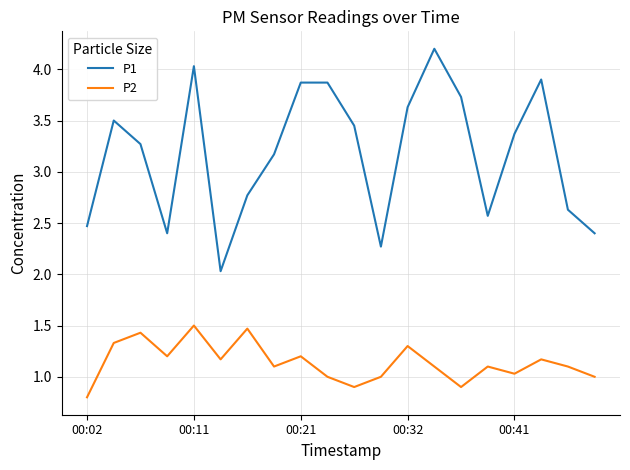

Which series has the widest spread of values?

P1